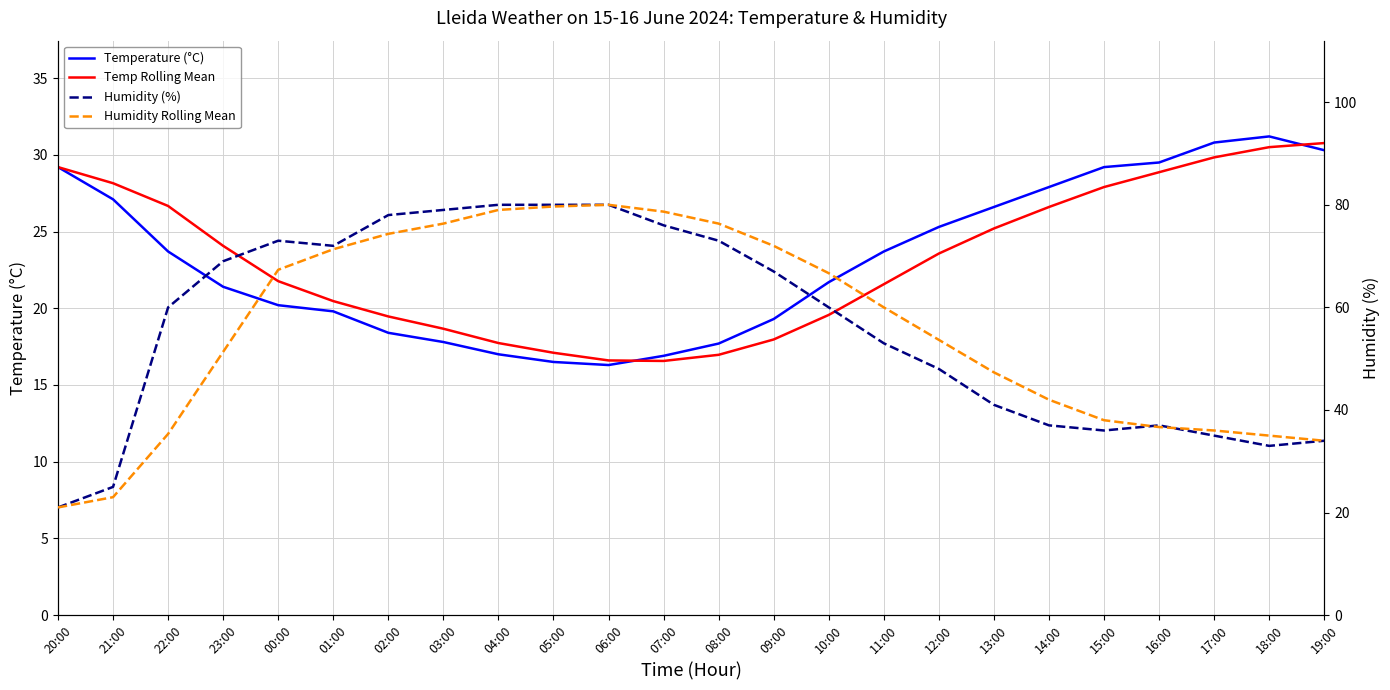

At which label does Humidity (%) reach its minimum?

20:00